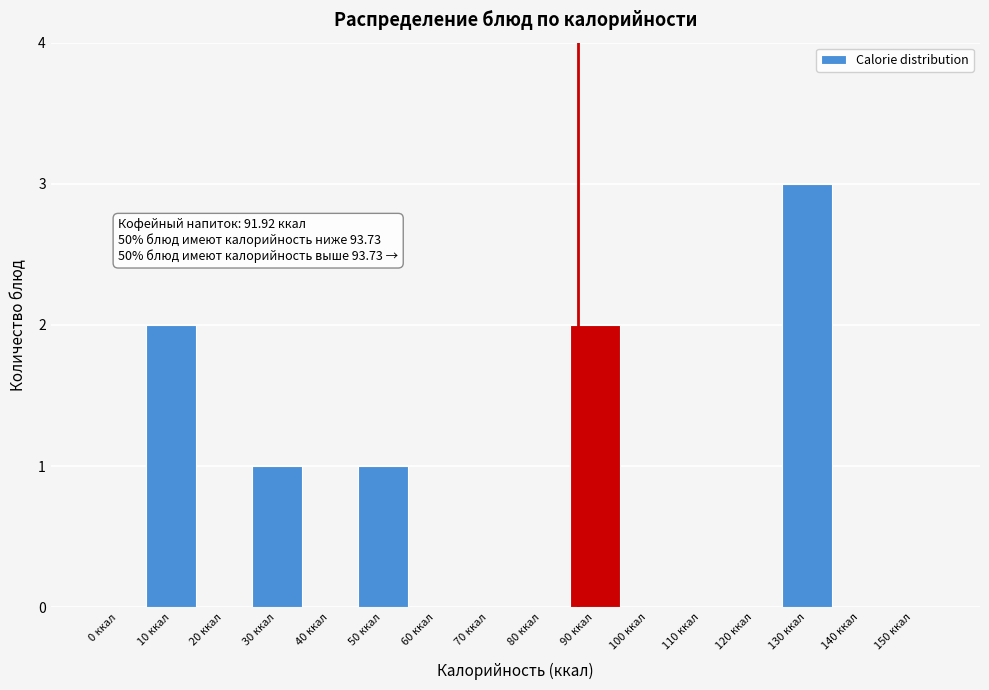

Reading left to right, what are all the values shown in this chart?

0 ккал=0	10 ккал=2	20 ккал=0	30 ккал=1	40 ккал=0	50 ккал=1	60 ккал=0	70 ккал=0	80 ккал=0	90 ккал=2	100 ккал=0	110 ккал=0	120 ккал=0	130 ккал=3	140 ккал=0	150 ккал=0